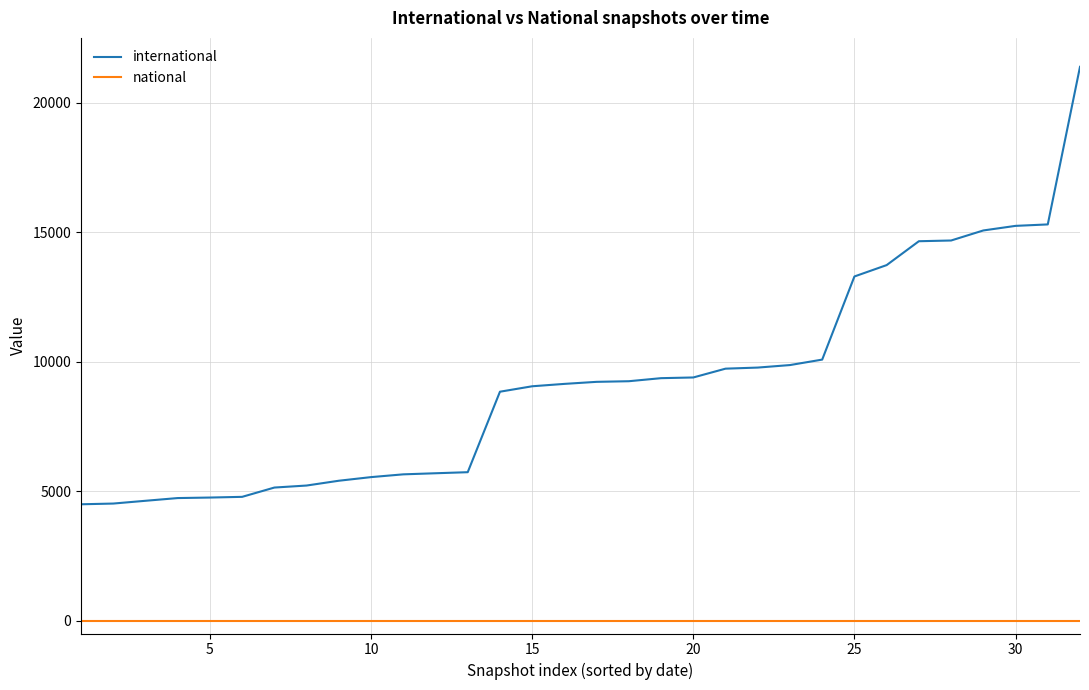

Which series has the largest total across all categories?

international